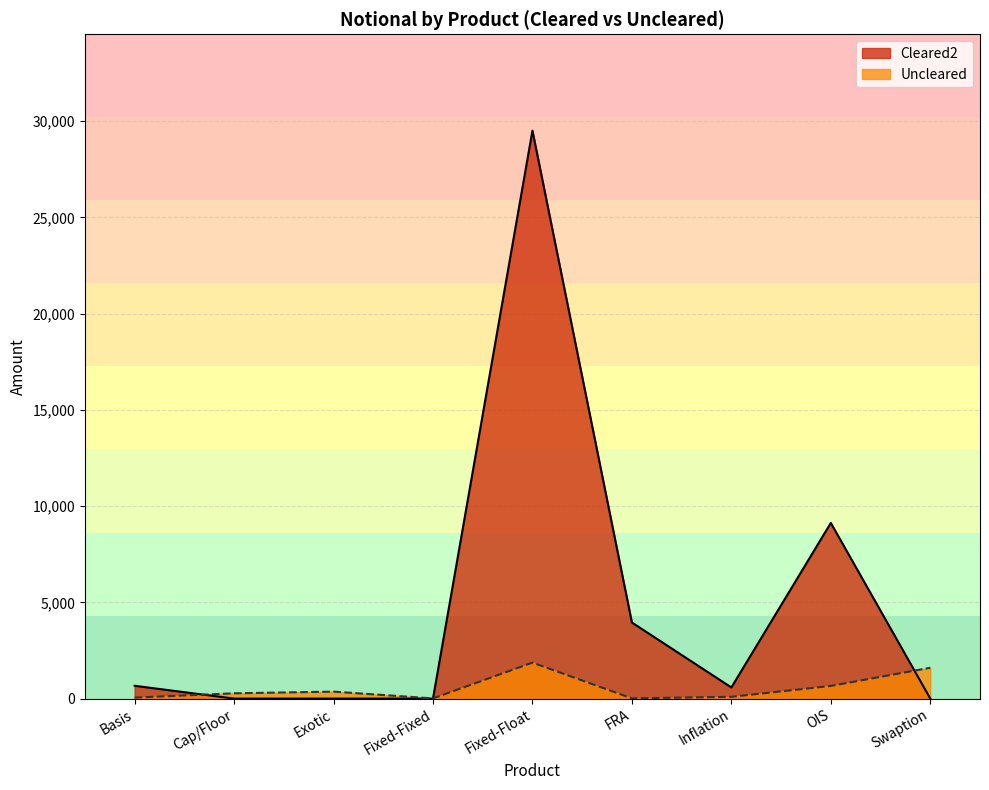

Which series has the widest spread of values?

Cleared2